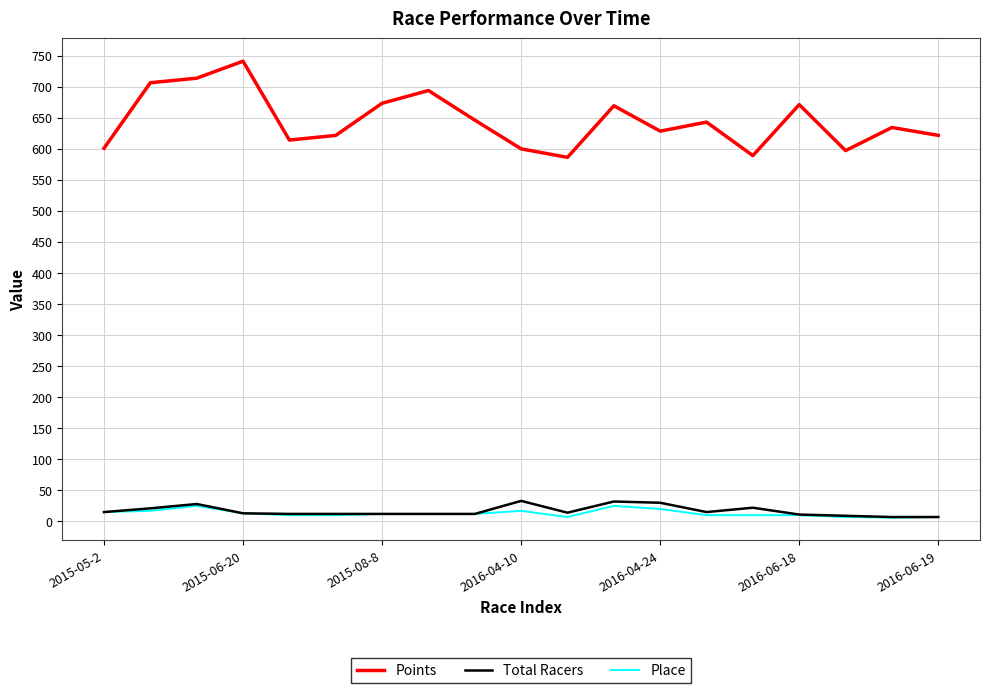

What is the maximum value shown in the chart?

741.2